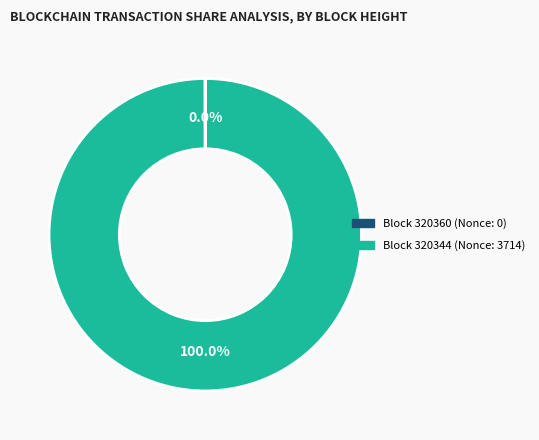

Is there a majority slice in this chart?

Yes